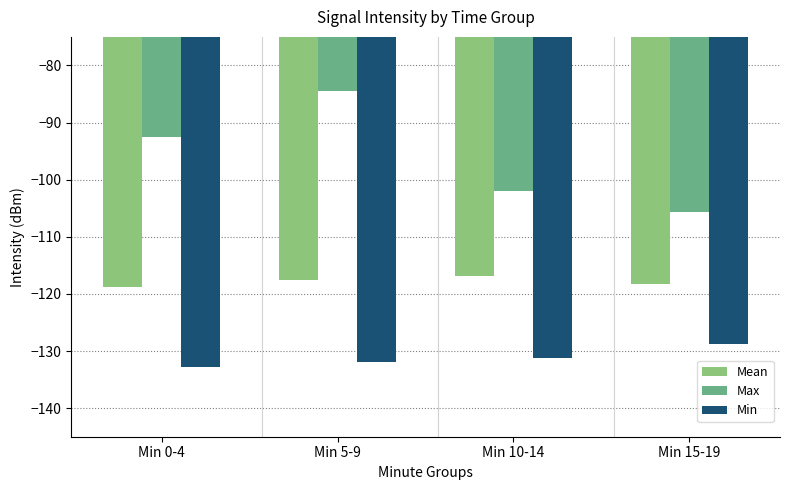

At which label does Min first exceed -131?

Min 15-19